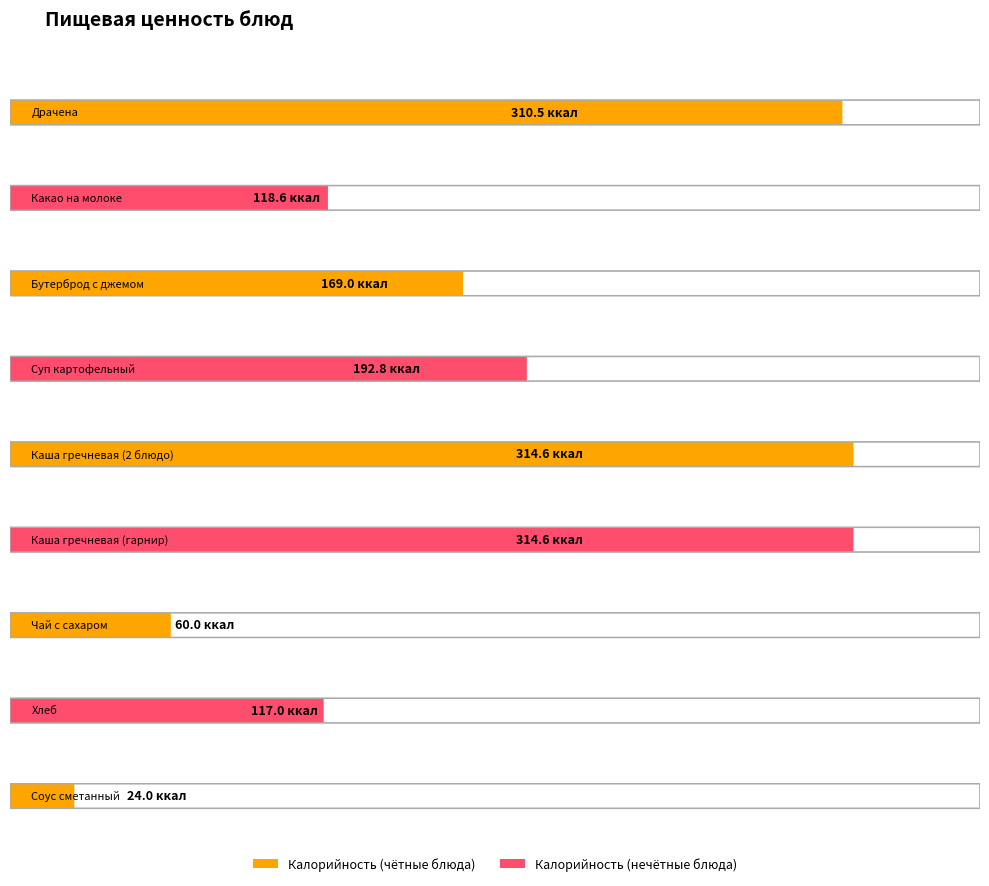

Which series has the largest total across all categories?

Калорийность